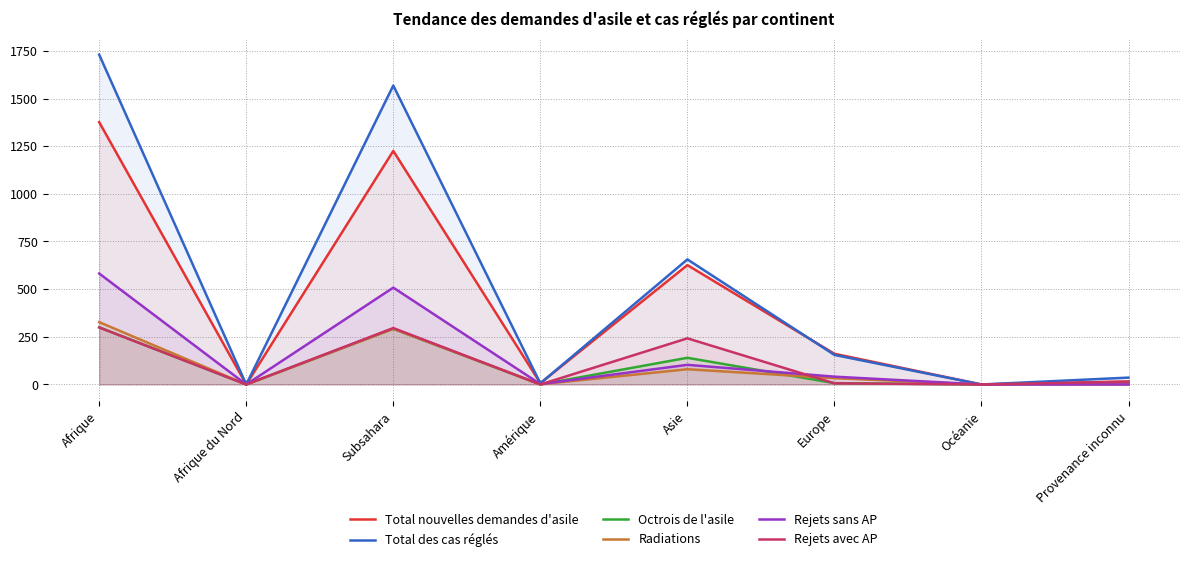

How many values in the Total nouvelles demandes d'asile series are below 161?

4